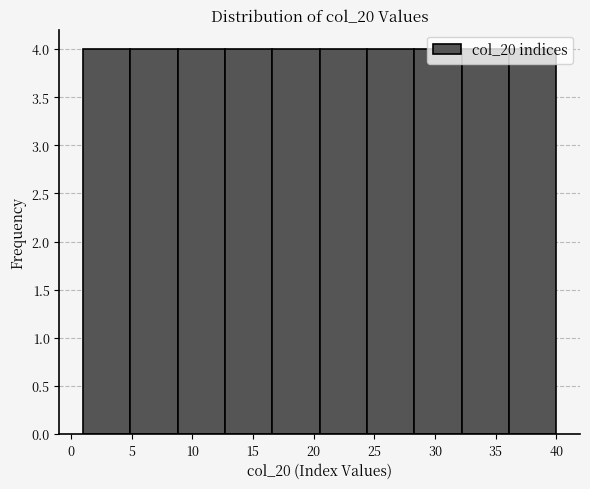

What is the height of the bar covering 28.3 to 32.2 on the x-axis? Neither the bar edges nor the heights are printed on the chart, so give them approximately, as read against the axes.

4